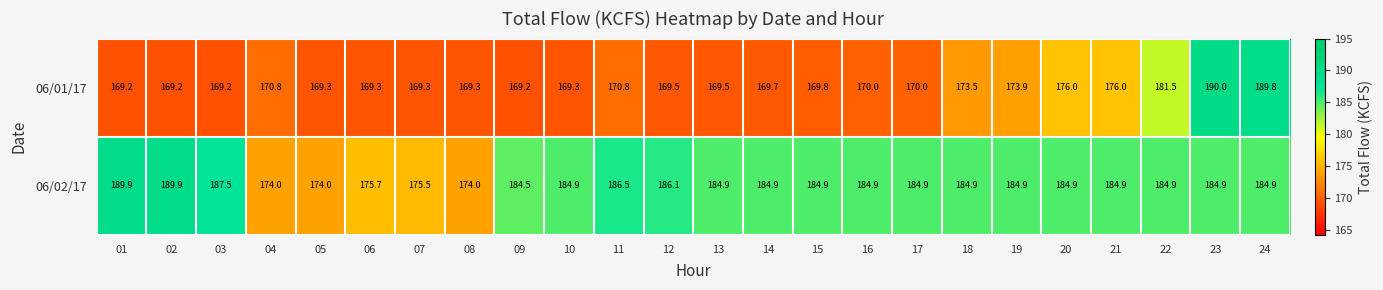

What is the difference between the highest and lowest values at 09?

15.3